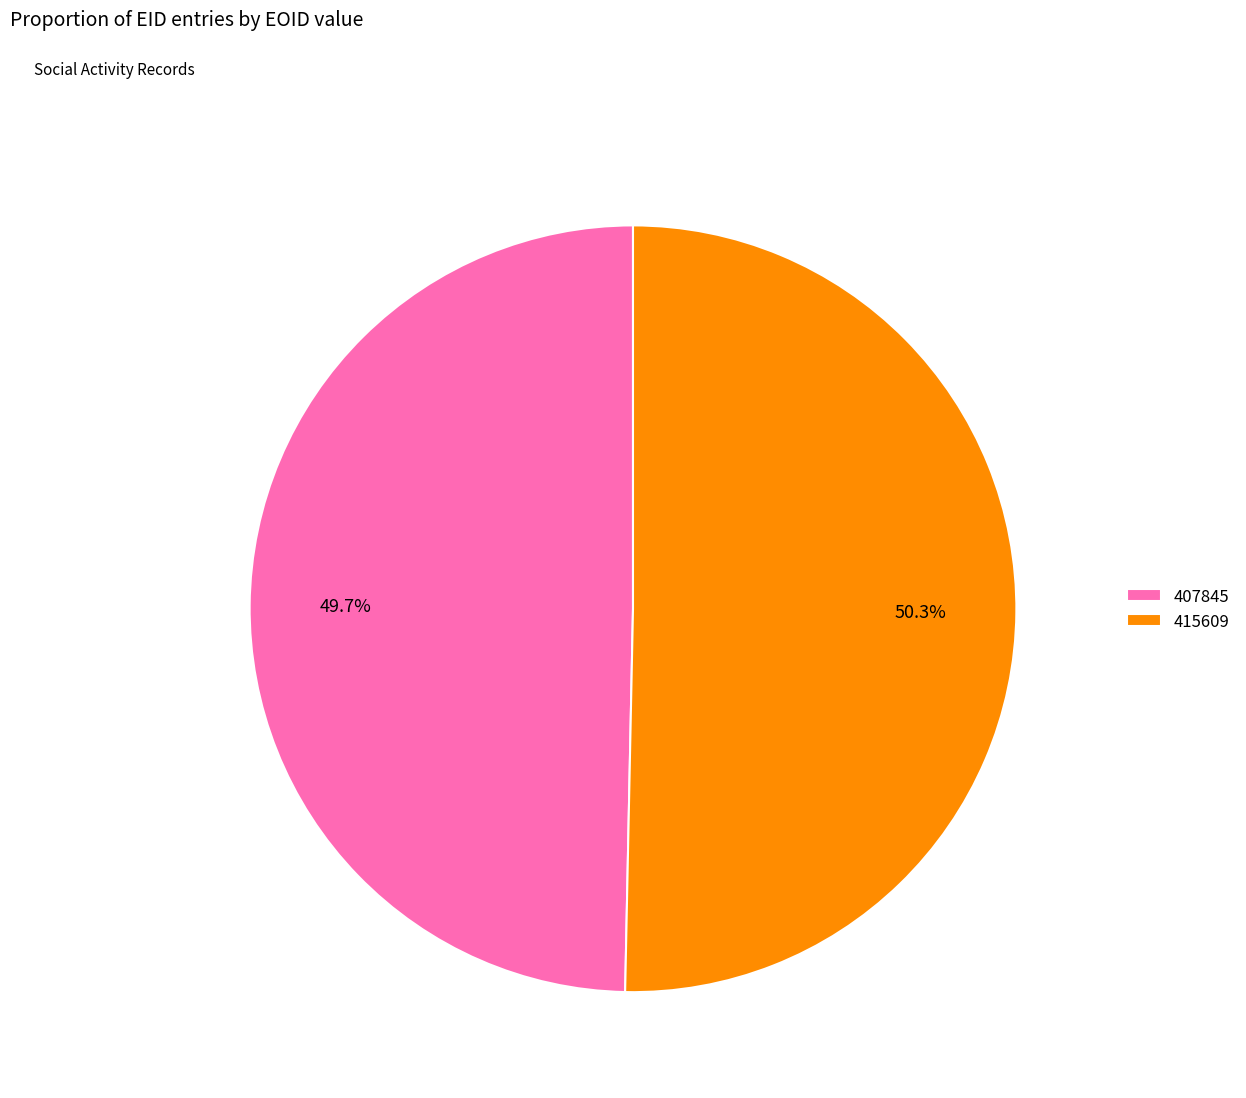

To the nearest percent, what percentage of the pie is 407845?

50%